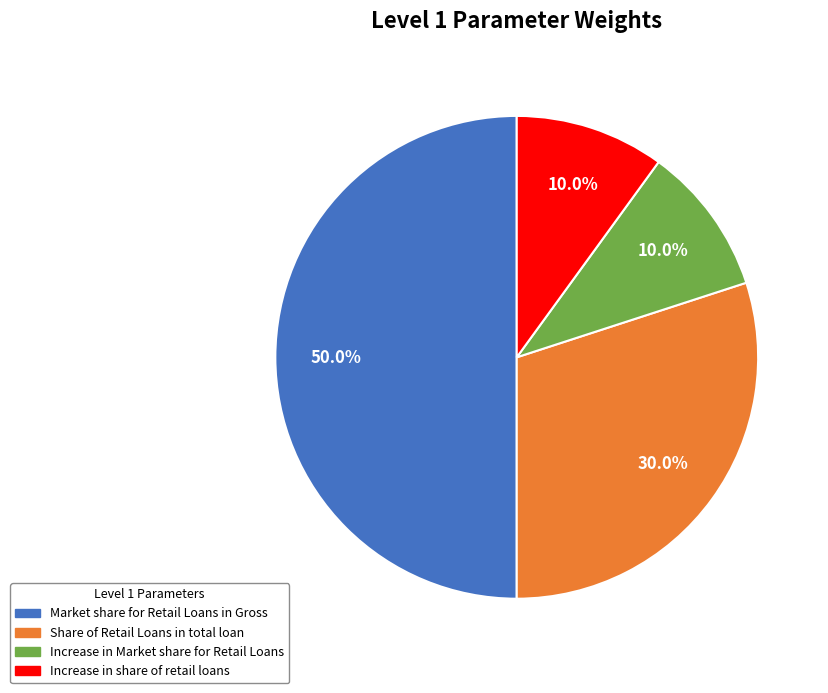

What percentage is NOT represented by Increase in share of retail loans?

90.0%